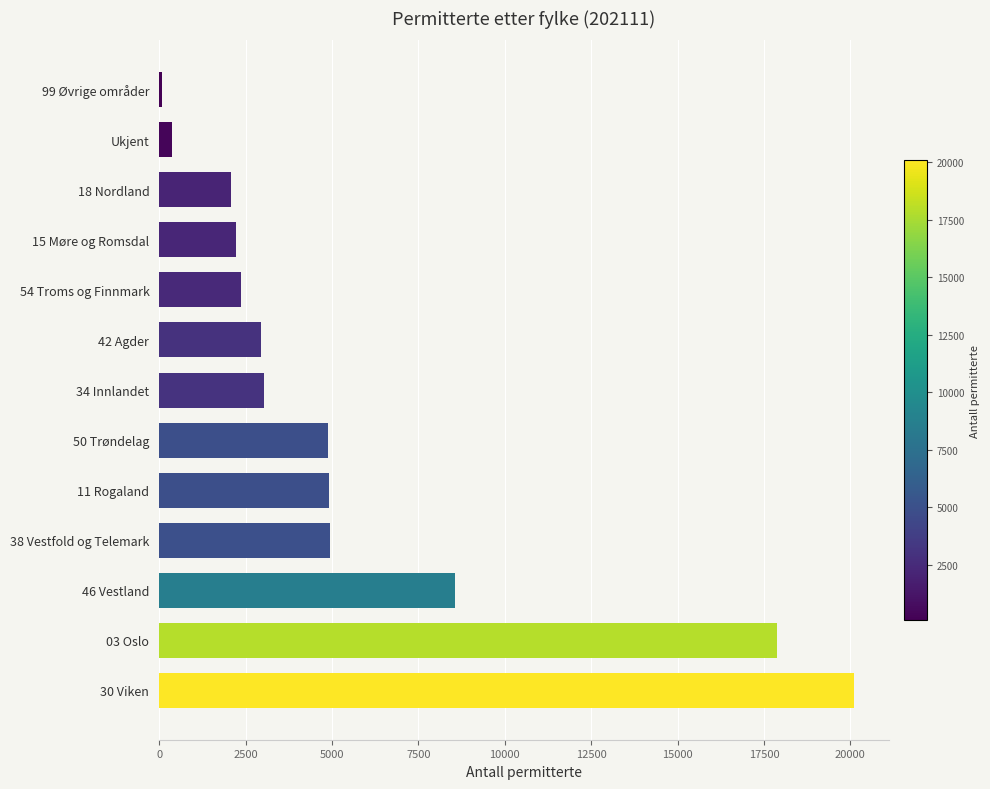

What is the change in value from 03 Oslo to 18 Nordland?

-15799